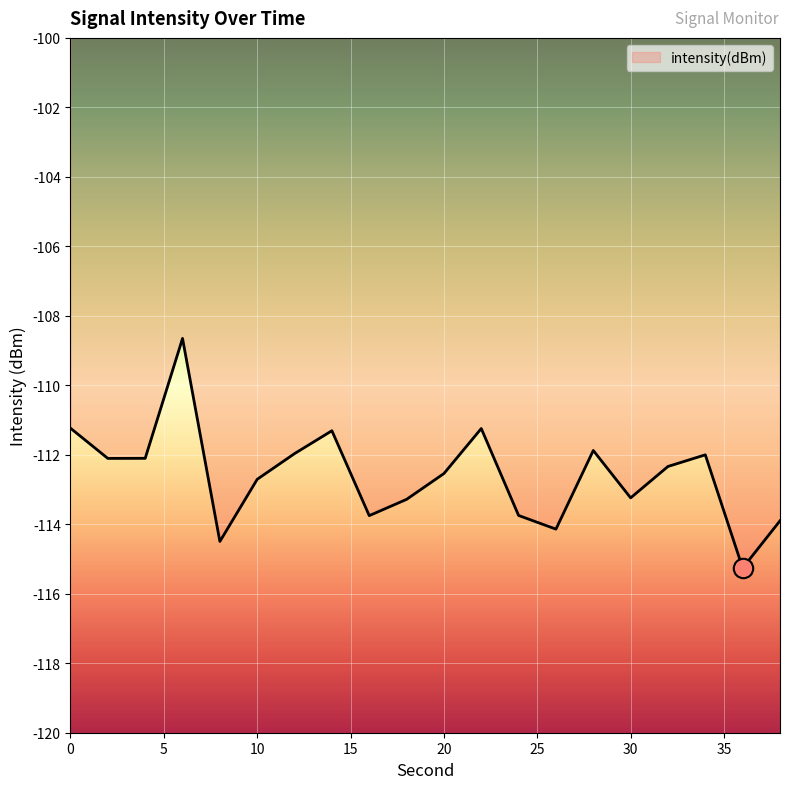

What is the greatest value displayed?

-108.7